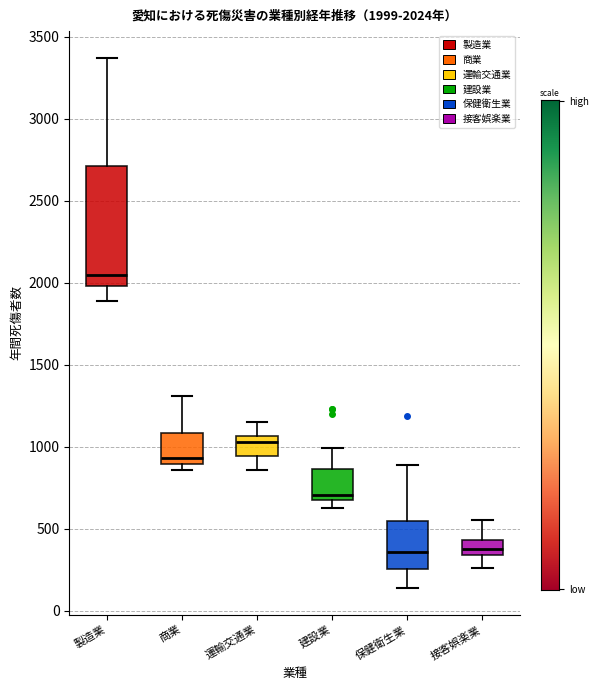

Comparing the boxes themselves (not the whiskers), which one is the tallest?

製造業